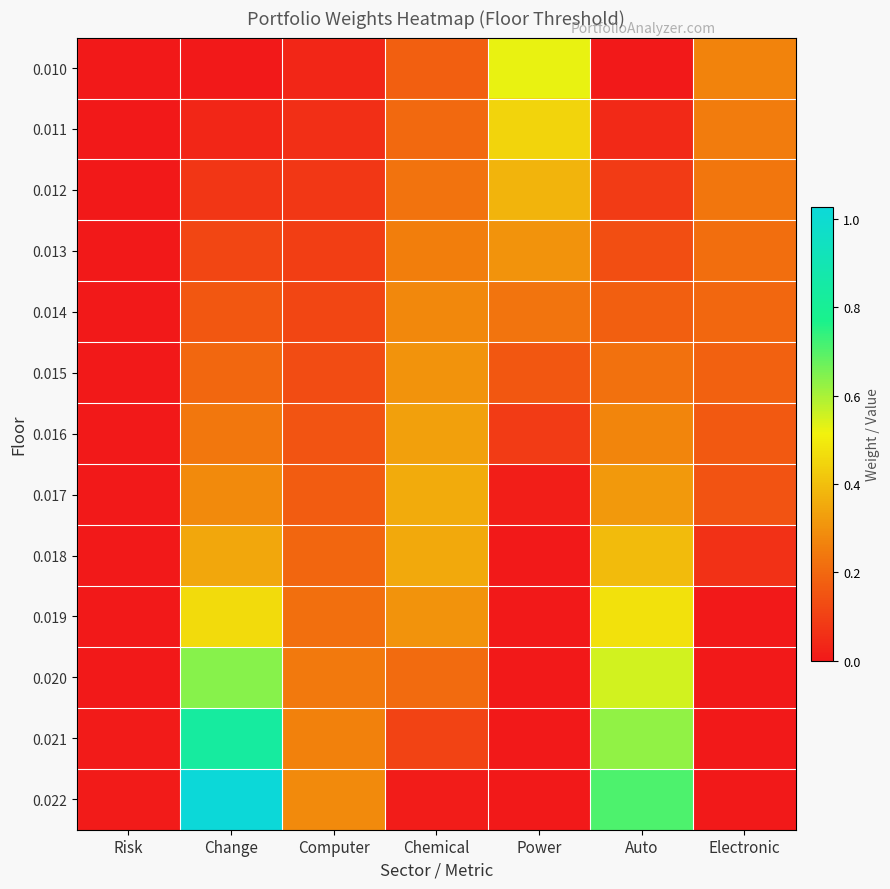

How many distinct data groups are displayed?

13